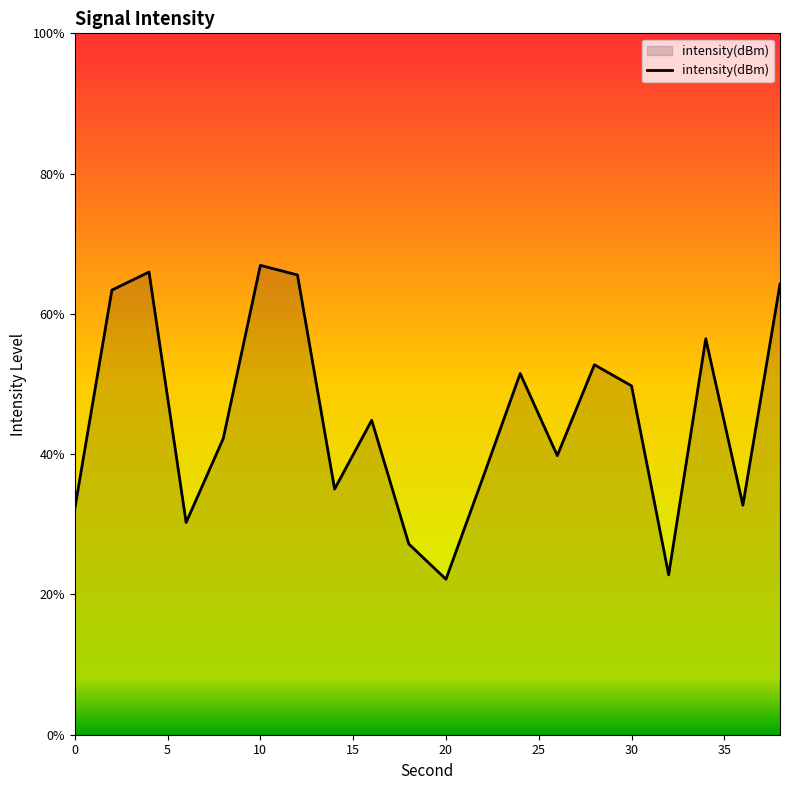

How many interior local peaks (higher than both neighbors) does the data have?

6